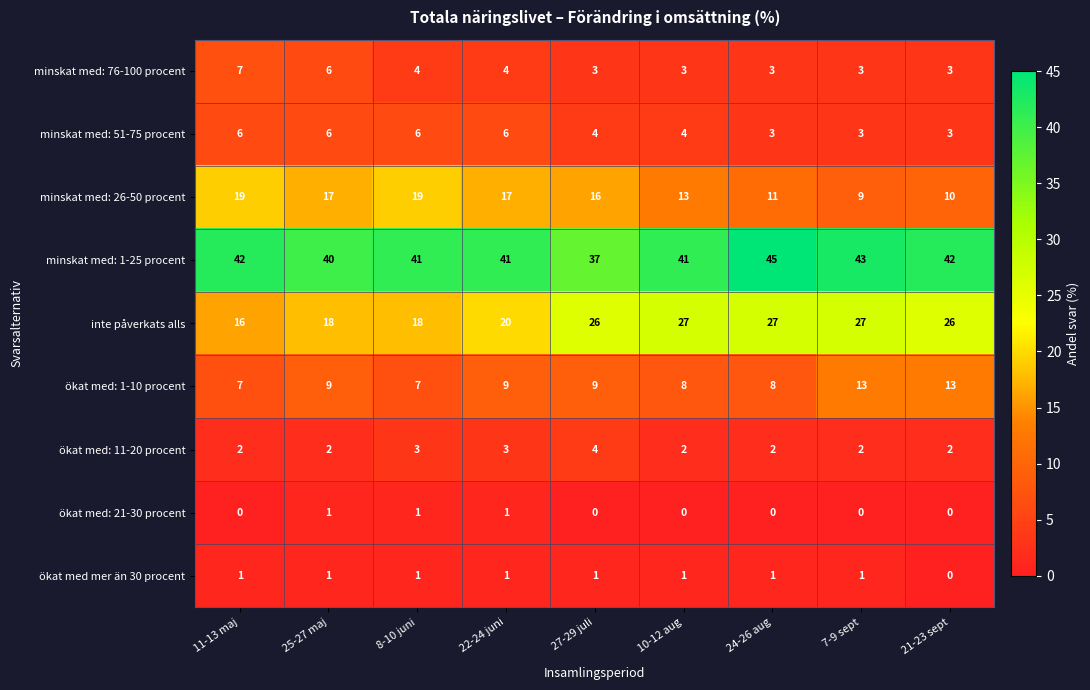

What is the spread (max minus min) of values at 11-13 maj?

42